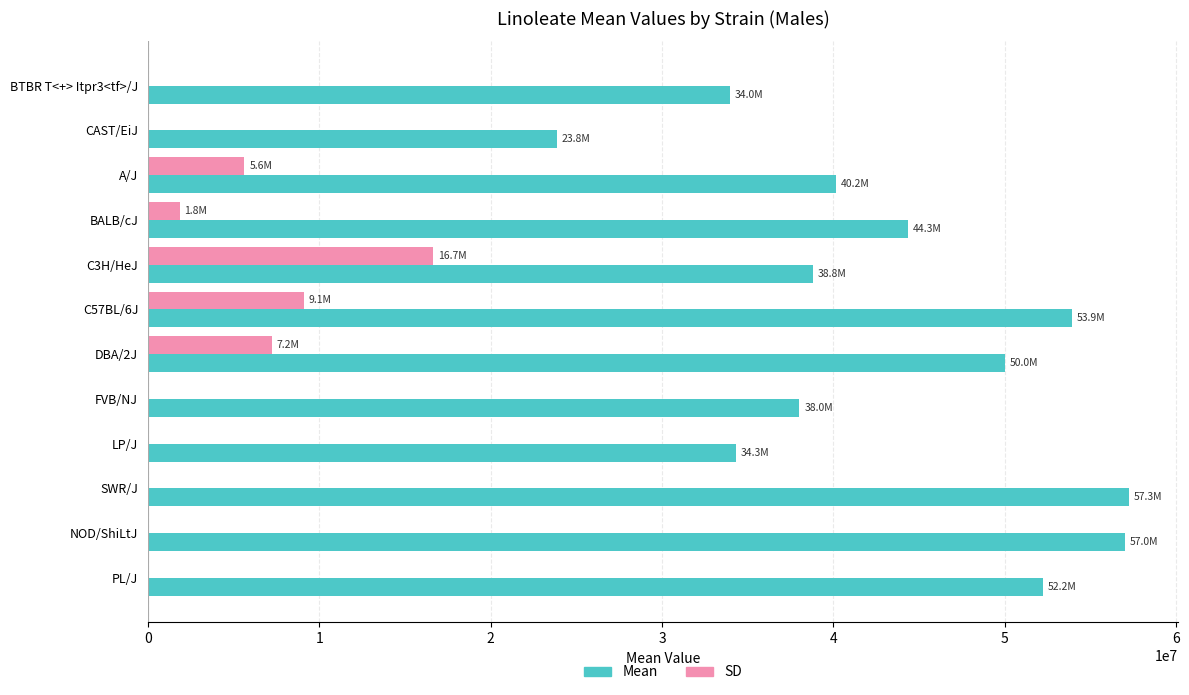

Between A/J and DBA/2J, which series saw the biggest shift?

Mean